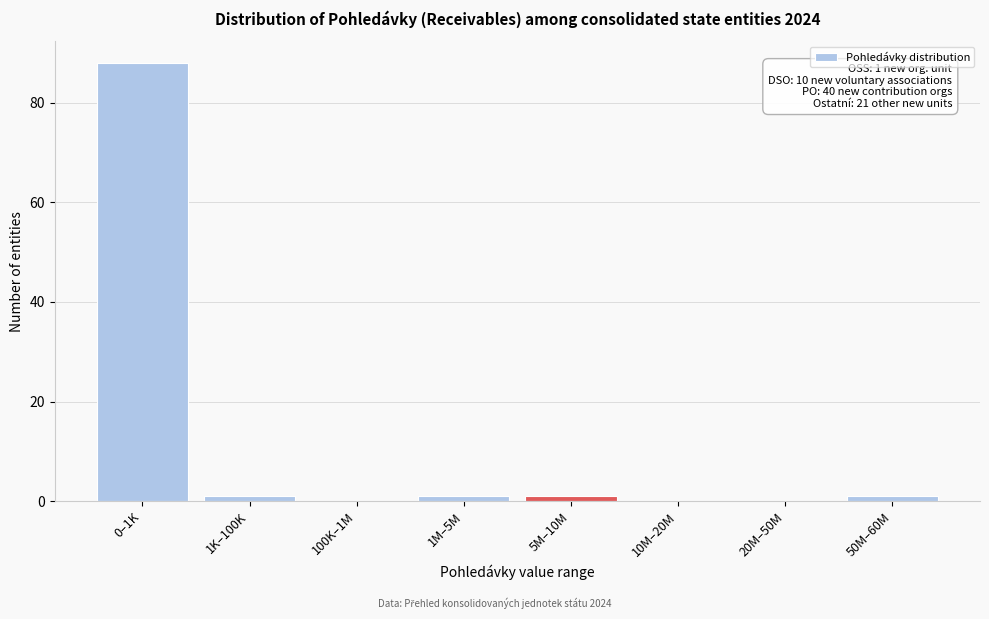

Reading left to right, what are all the values shown in this chart?

0–1K=88	1K–100K=1	100K–1M=0	1M–5M=1	5M–10M=1	10M–20M=0	20M–50M=0	50M–60M=1